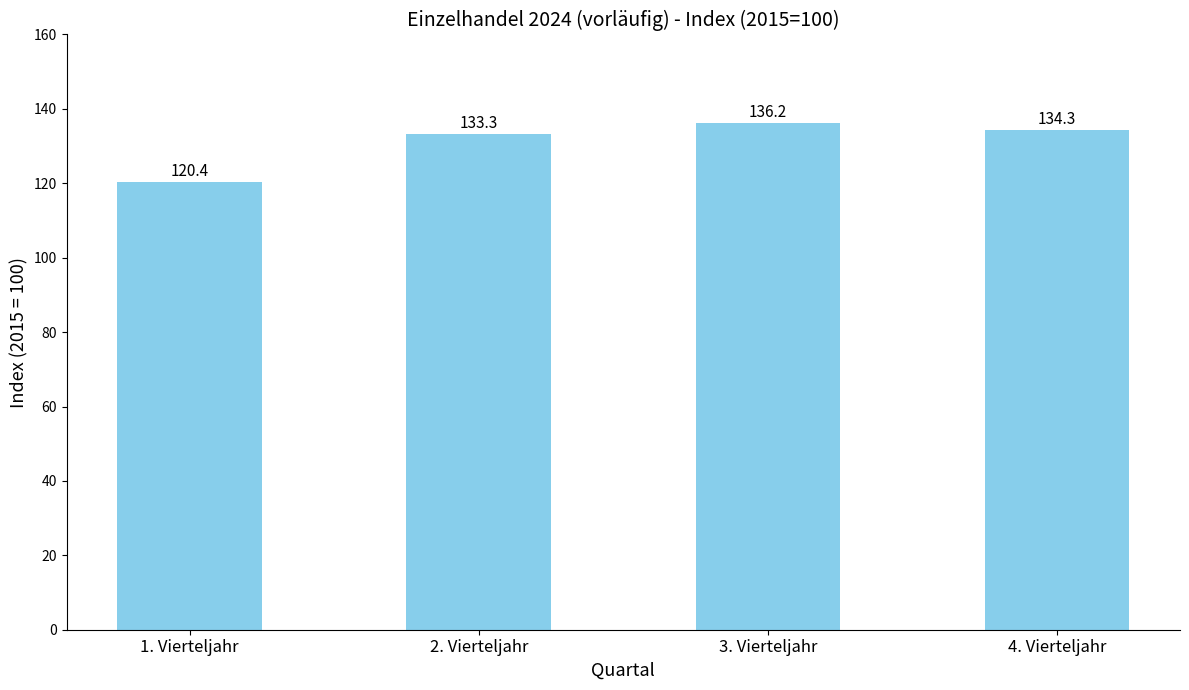

Is it true that the value at 2. Vierteljahr is 133.3?

True